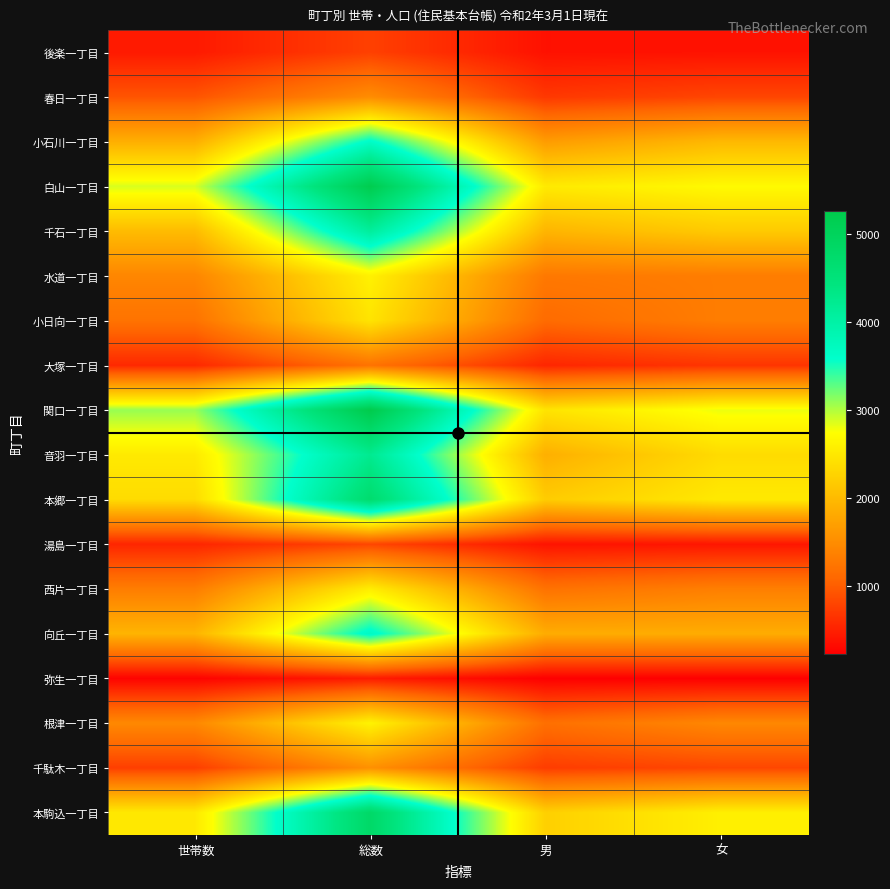

Which series has the largest range (max minus min)?

関口一丁目